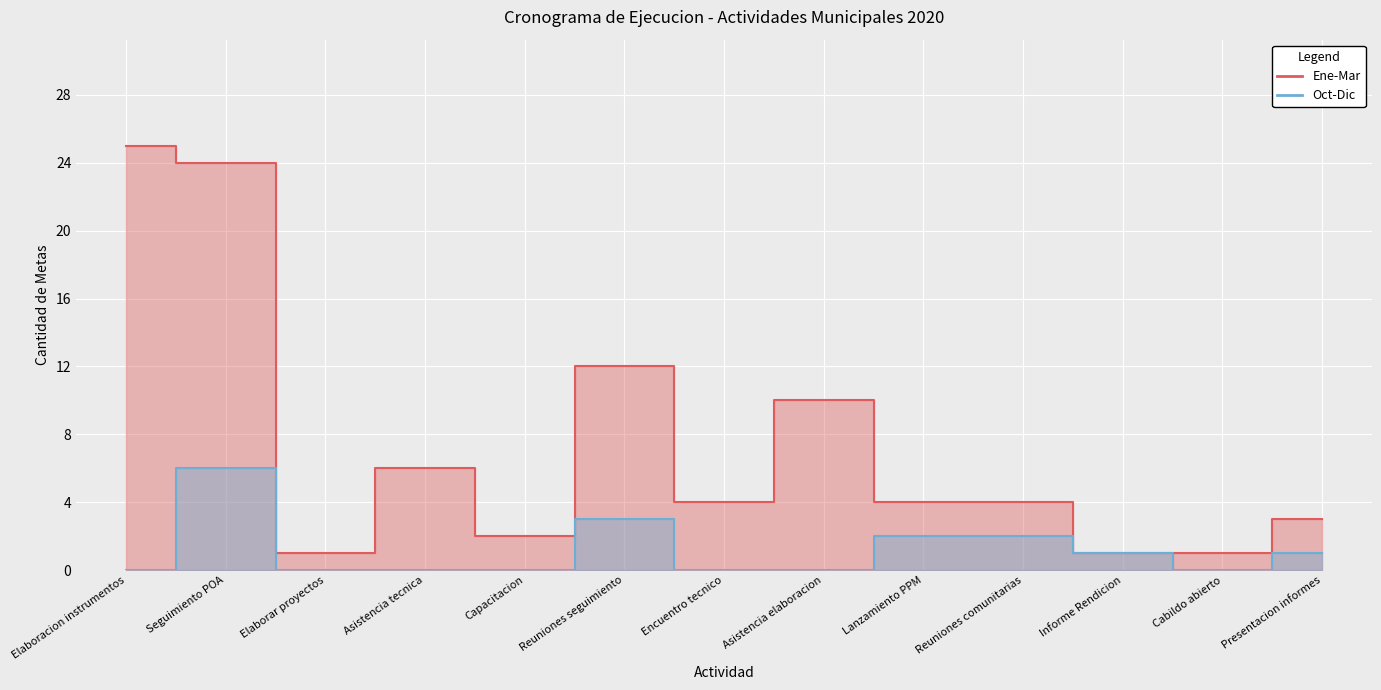

What is the difference between the second highest and minimum values in the Oct-Dic series?

3